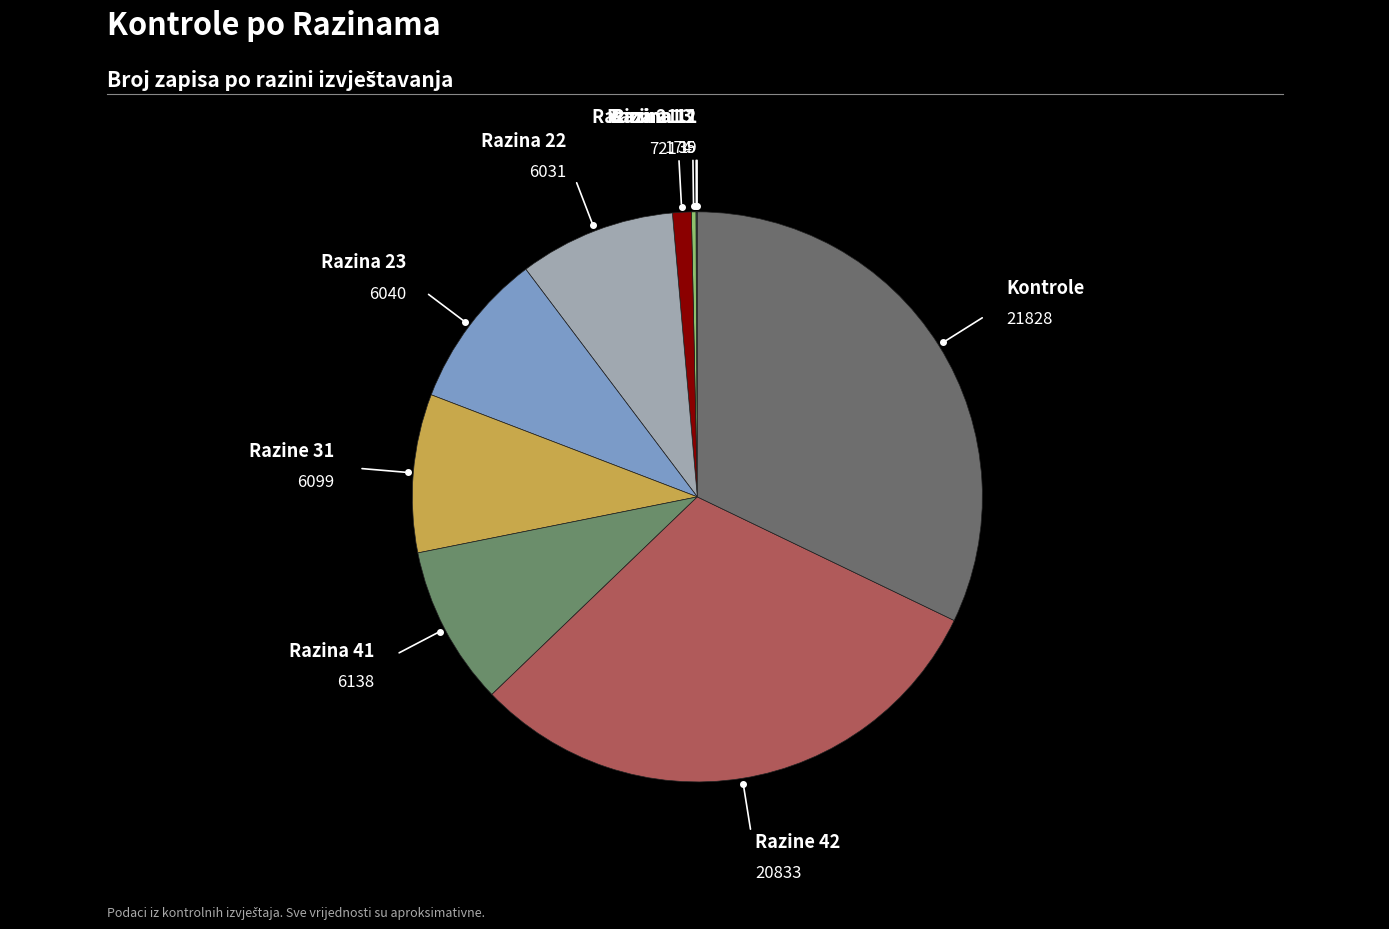

To the nearest percent, what is the difference between the largest and smallest slice percentages?

32%